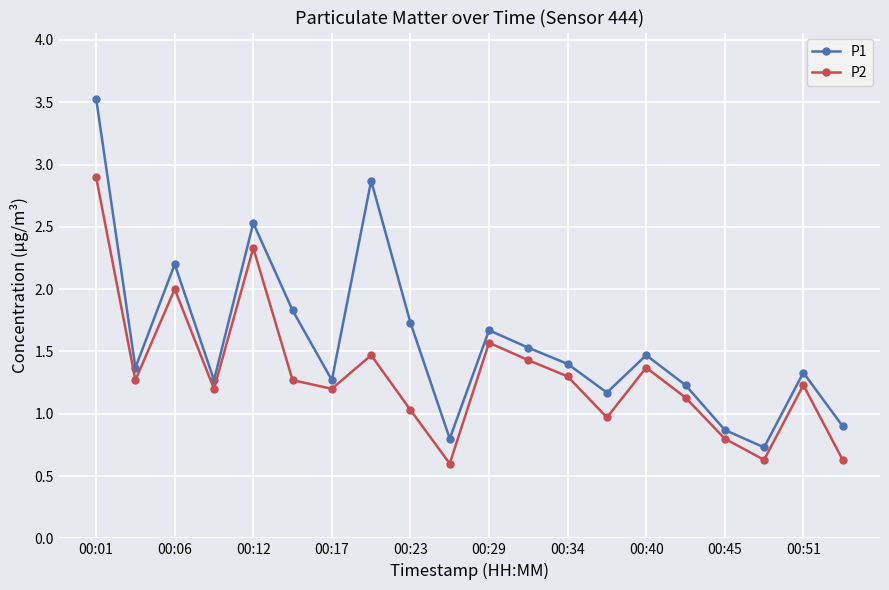

What is the value of the P1 point at the 19th from the left?

1.3